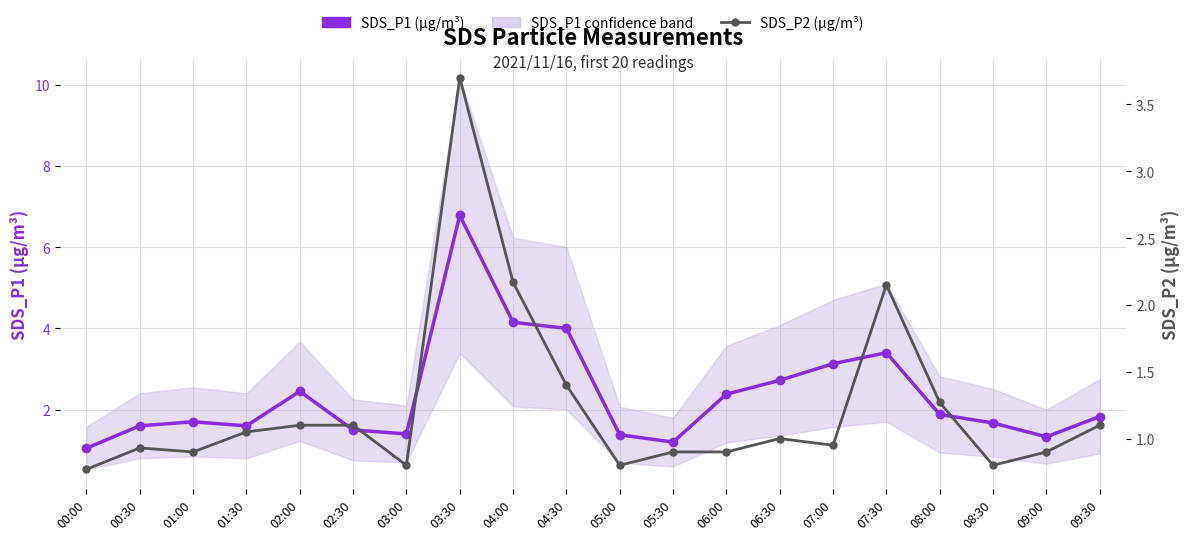

How many data points in SDS_P2 (µg/m³) are above 1?

9